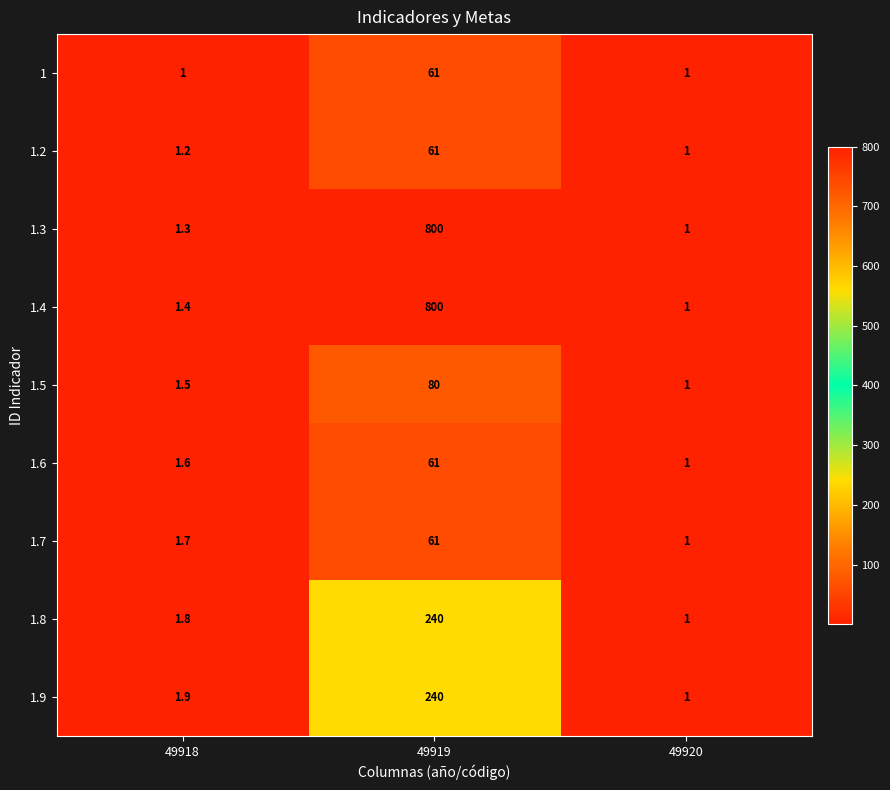

What is the difference between the maximum and minimum values in the 1.3 series?

799.0